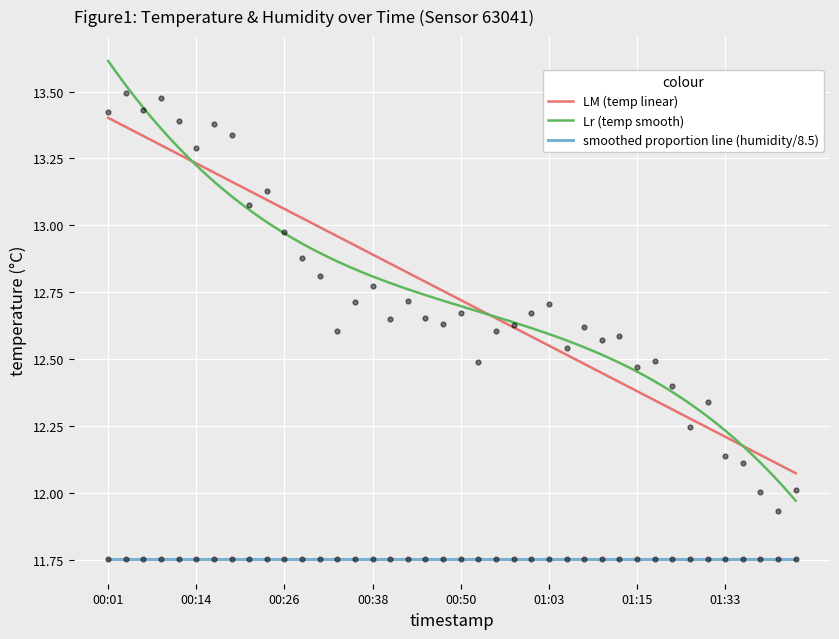

What is the change in value from 00:14 to 00:33?

-0.7